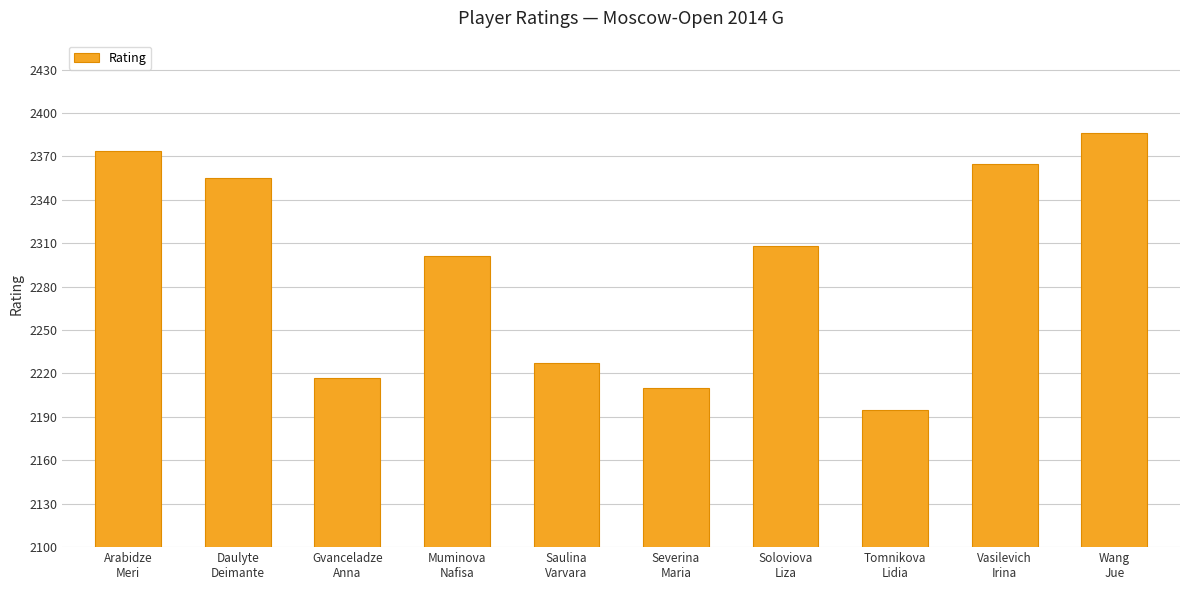

How many distinct data groups are displayed?

1